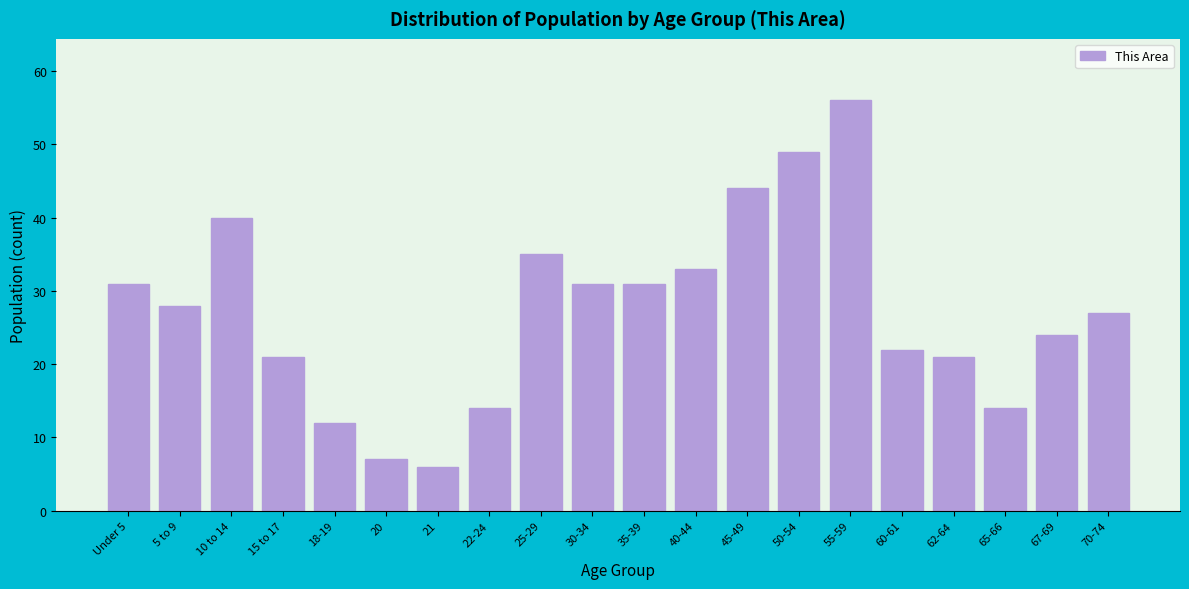

Reading right to left, extract all data points from this chart.

70-74=27	67-69=24	65-66=14	62-64=21	60-61=22	55-59=56	50-54=49	45-49=44	40-44=33	35-39=31	30-34=31	25-29=35	22-24=14	21=6	20=7	18-19=12	15 to 17=21	10 to 14=40	5 to 9=28	Under 5=31